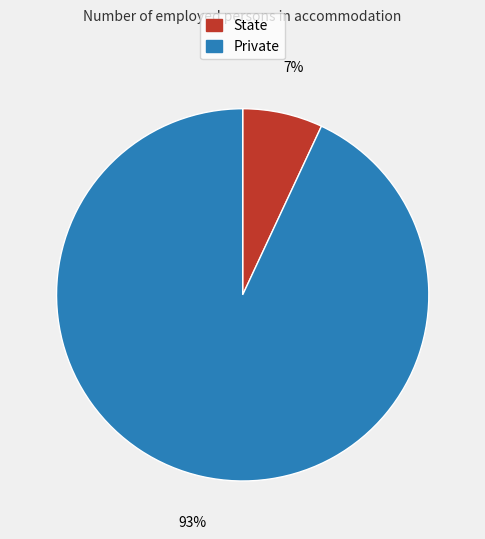

Count the number of slices in the pie.

2